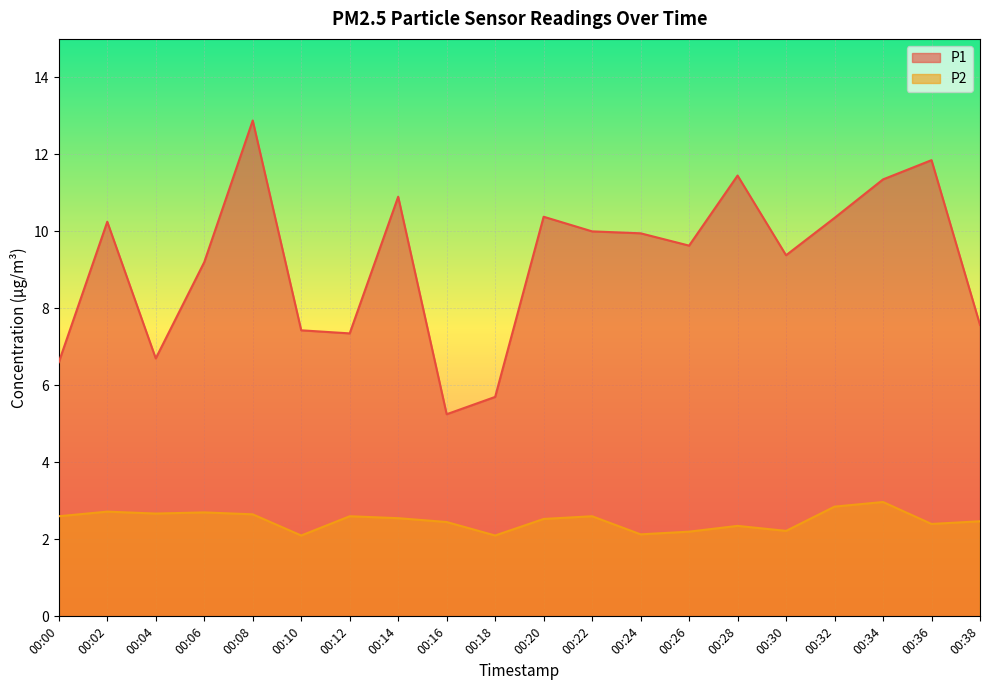

What is the smallest value displayed?

2.1